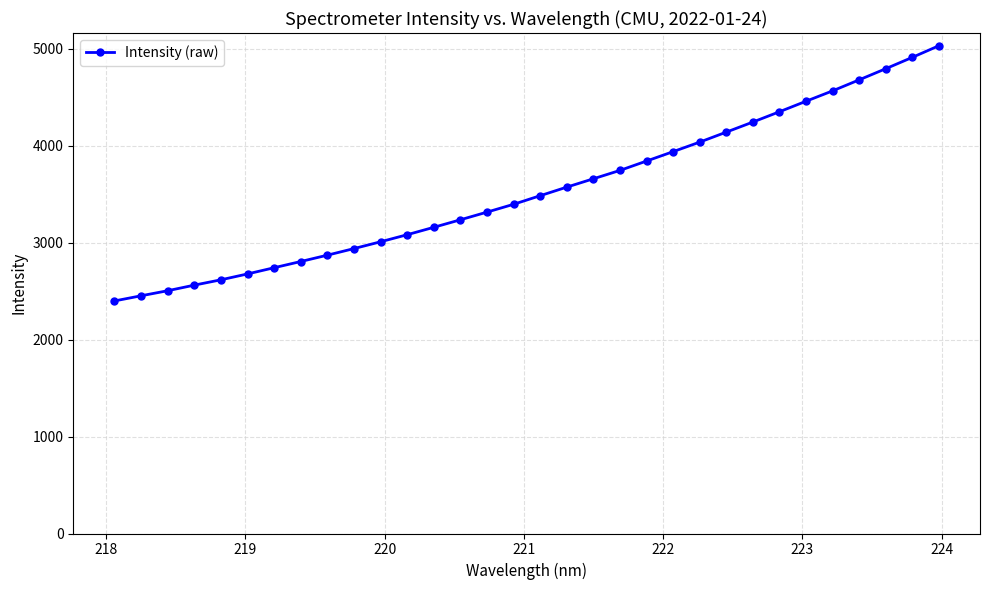

What is the sum of all values?

113230.7